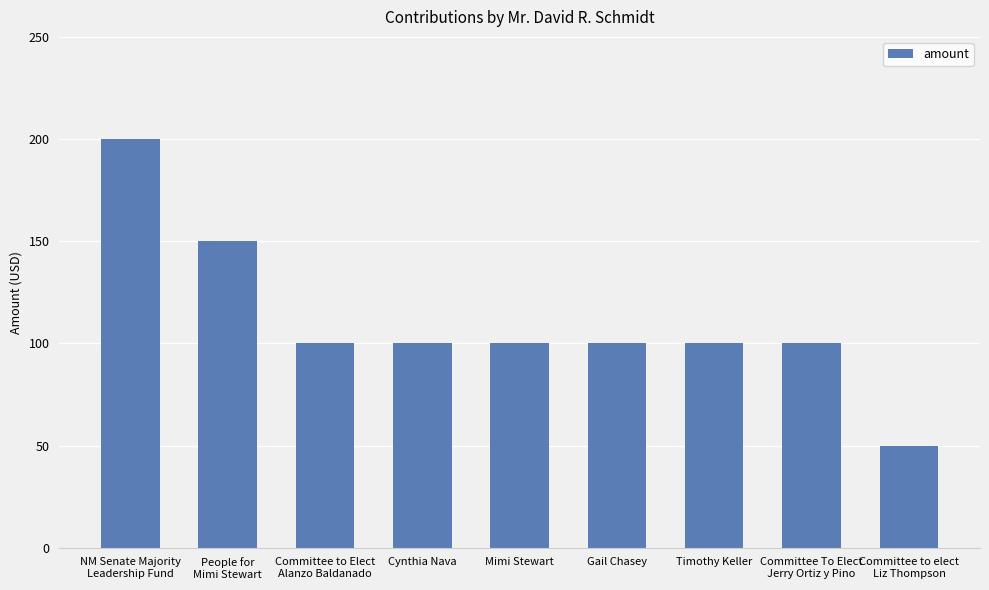

What is the label of the 2nd bar from the left?

People for
Mimi Stewart